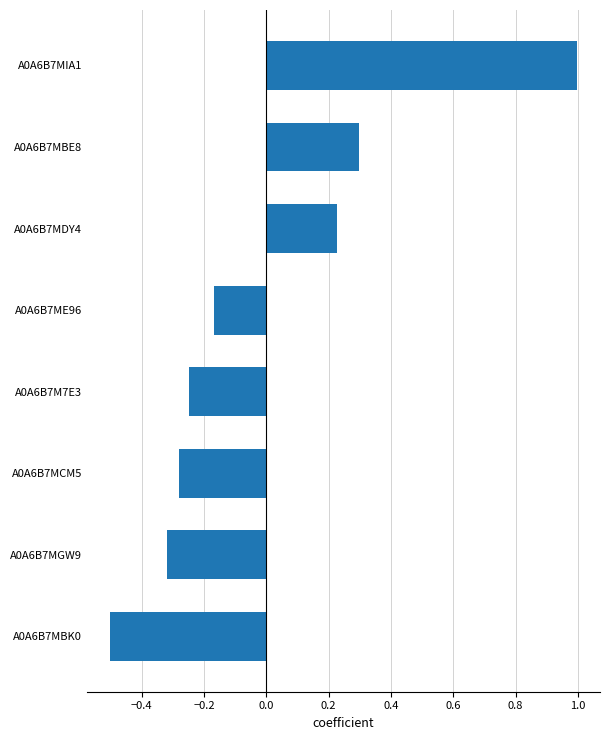

What is the change in value from A0A6B7ME96 to A0A6B7MBE8?

+0.5